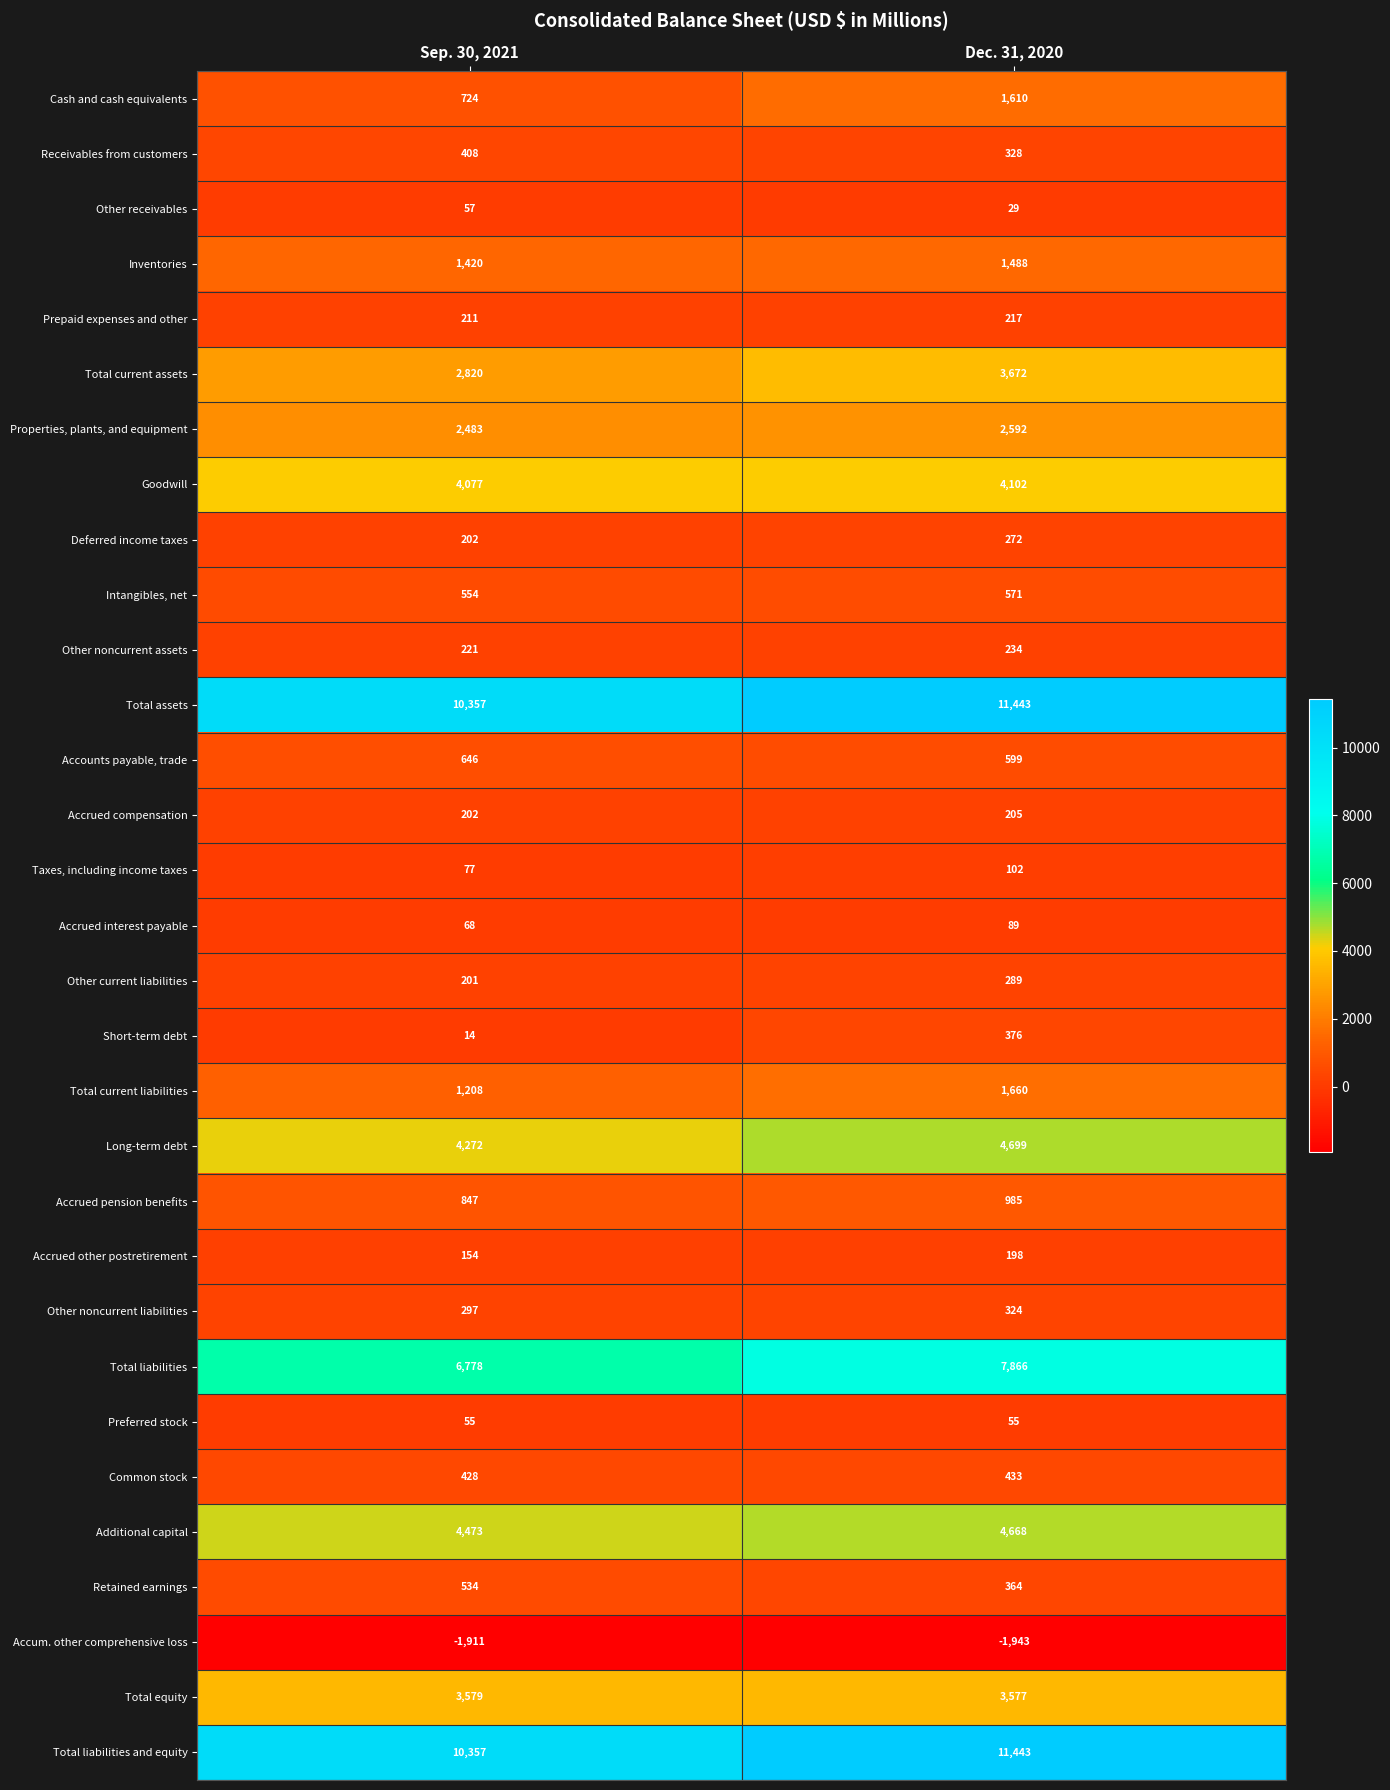

What is the average value of the Inventories series?

1454